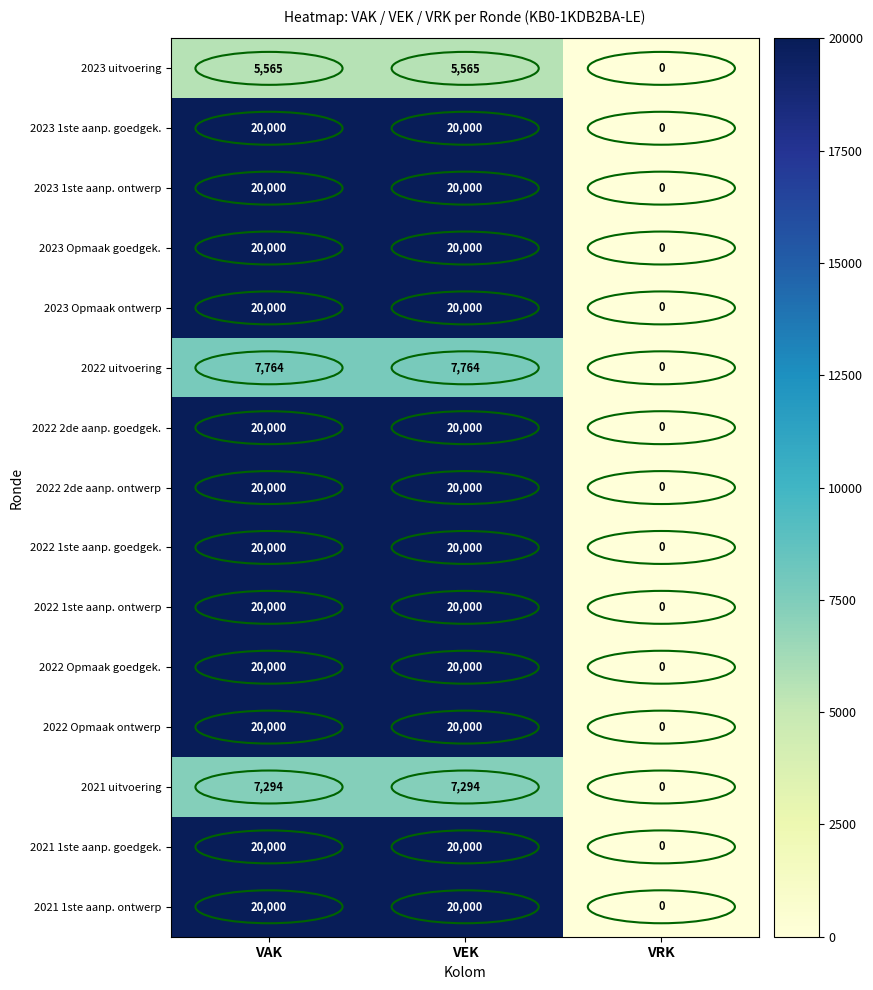

How many distinct data groups are displayed?

15